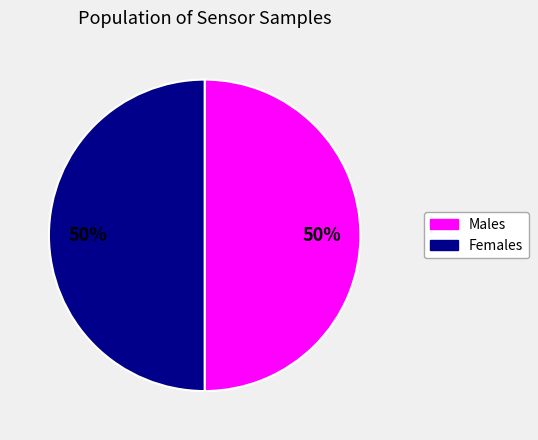

To the nearest percent, what is the average slice percentage?

50%